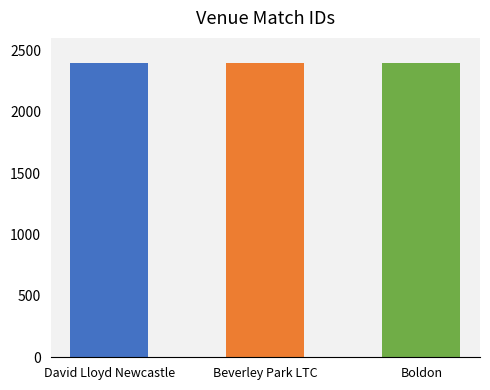

What is the label of the 3rd bar from the right?

David Lloyd Newcastle